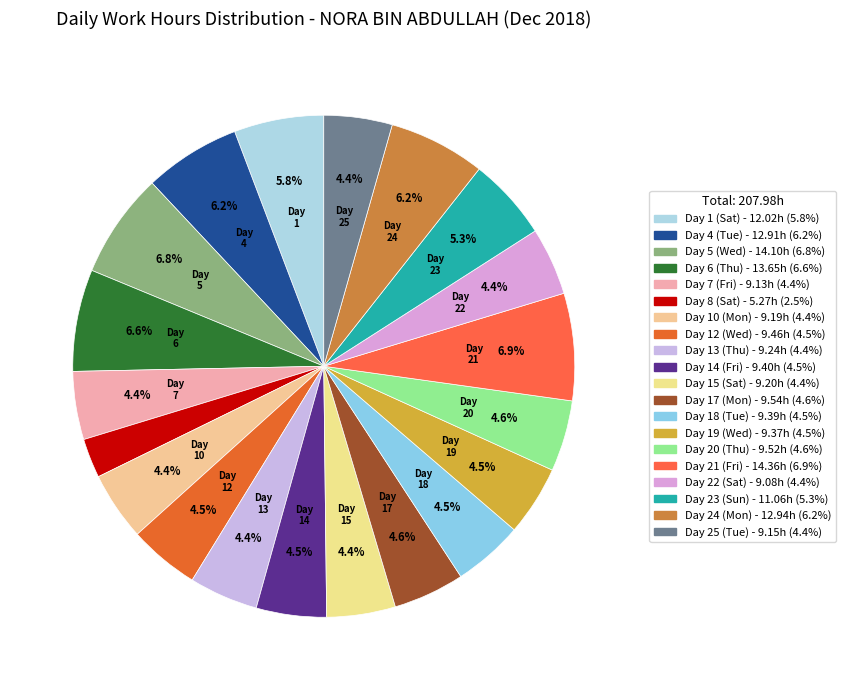

How many slices are in this pie chart?

20